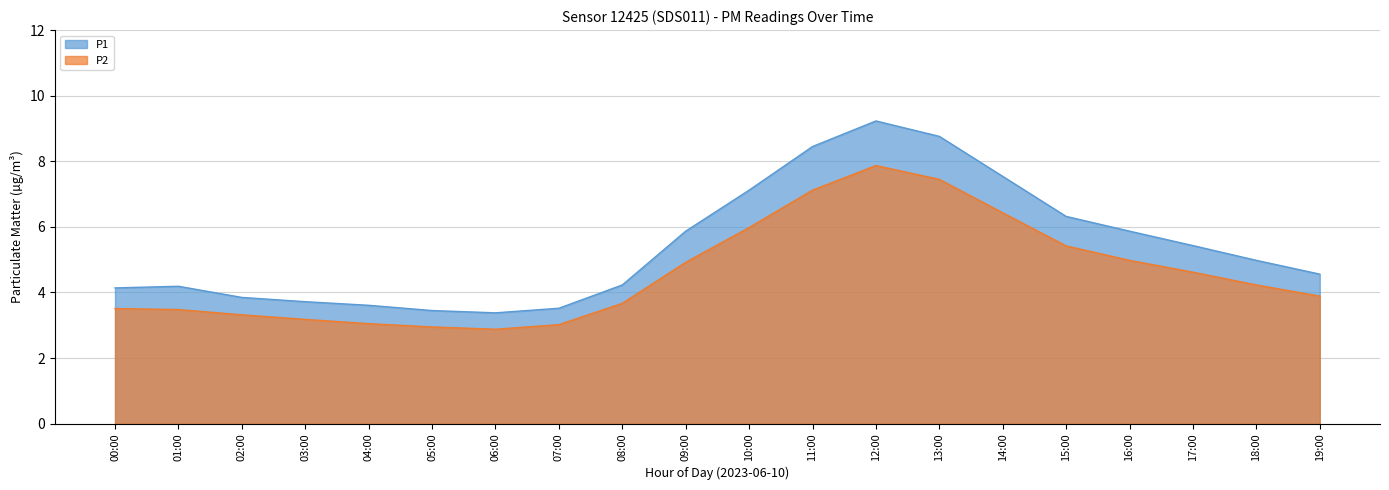

True or false: P1 has a value of 12.2 at 12:00.

False